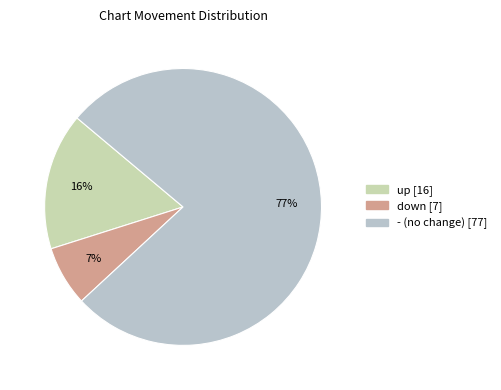

Is there a majority slice in this chart?

Yes